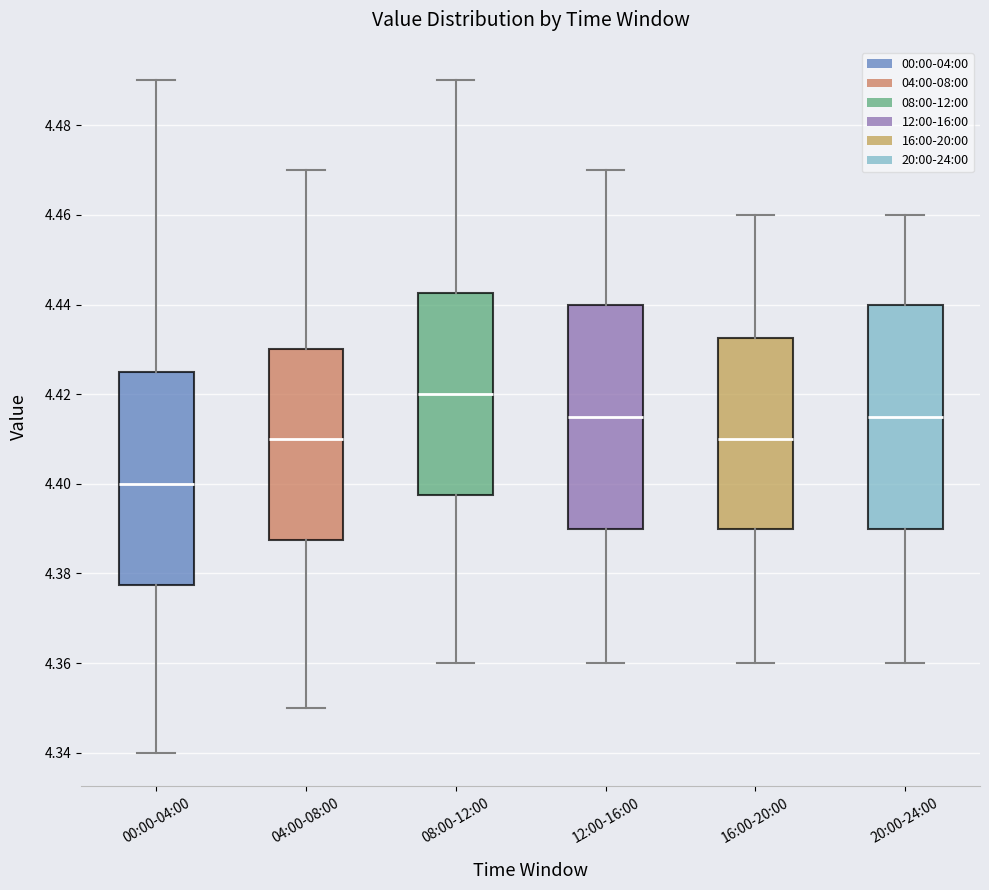

Reading left to right, read every box against the y-axis: the position of its median line, the range the box covers, and the ends of its whiskers. The values are not printed on the chart, so give them approximately, as read against the axis.

00:00-04:00: median 4.400, box 4.378 to 4.426, whiskers 4.340 to 4.490
04:00-08:00: median 4.410, box 4.388 to 4.430, whiskers 4.350 to 4.470
08:00-12:00: median 4.420, box 4.398 to 4.442, whiskers 4.360 to 4.490
12:00-16:00: median 4.416, box 4.390 to 4.440, whiskers 4.360 to 4.470
16:00-20:00: median 4.410, box 4.390 to 4.432, whiskers 4.360 to 4.460
20:00-24:00: median 4.416, box 4.390 to 4.440, whiskers 4.360 to 4.460